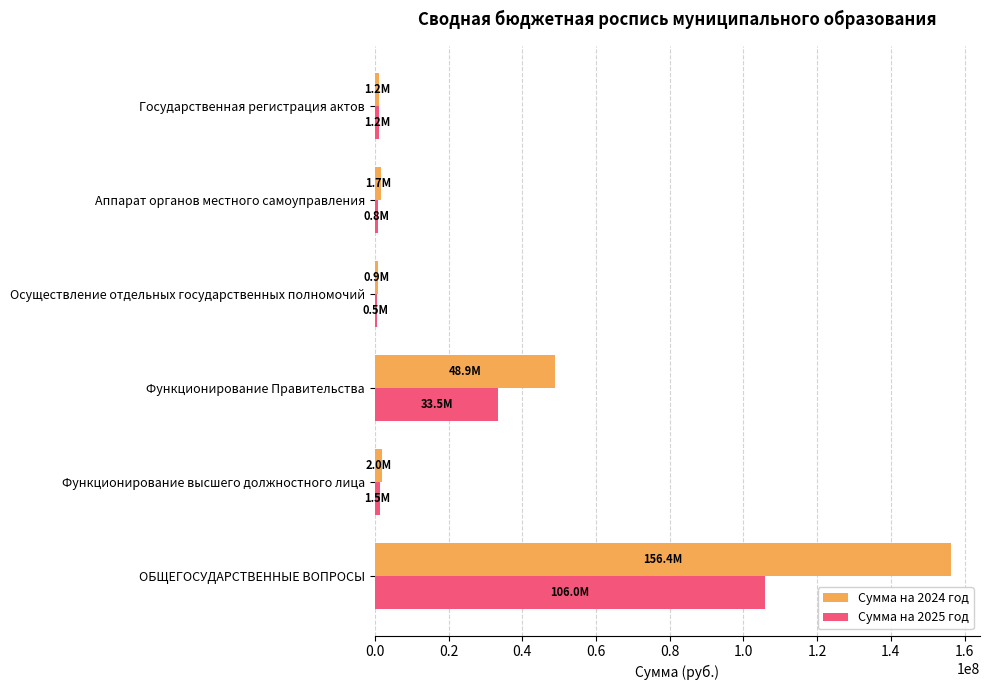

Which series has the widest spread of values?

Сумма на 2024 год